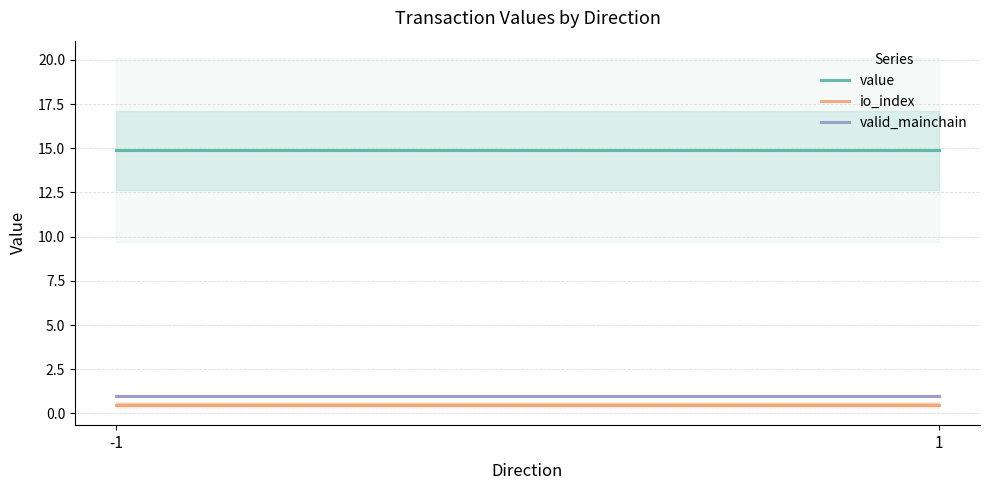

Which series has the widest spread of values?

value